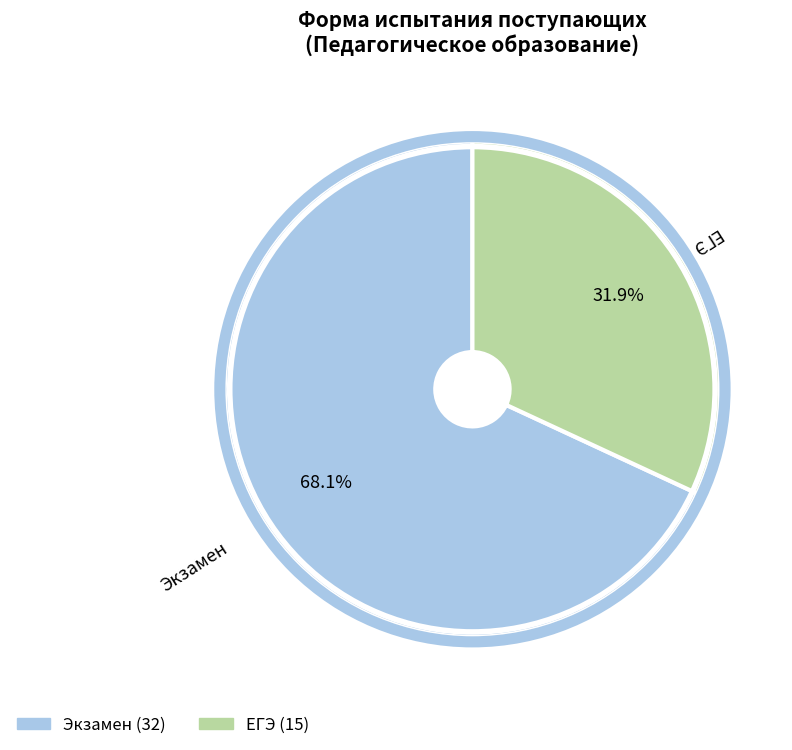

What is the ratio of the value at ЕГЭ to the value at Экзамен?

0.5